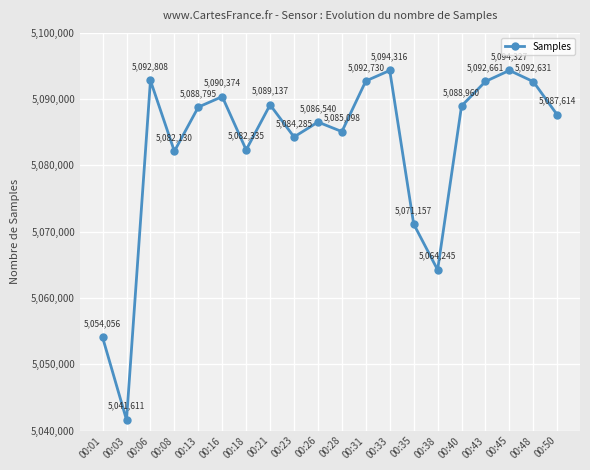

Where is the data nearest to the value 5067969?

00:35